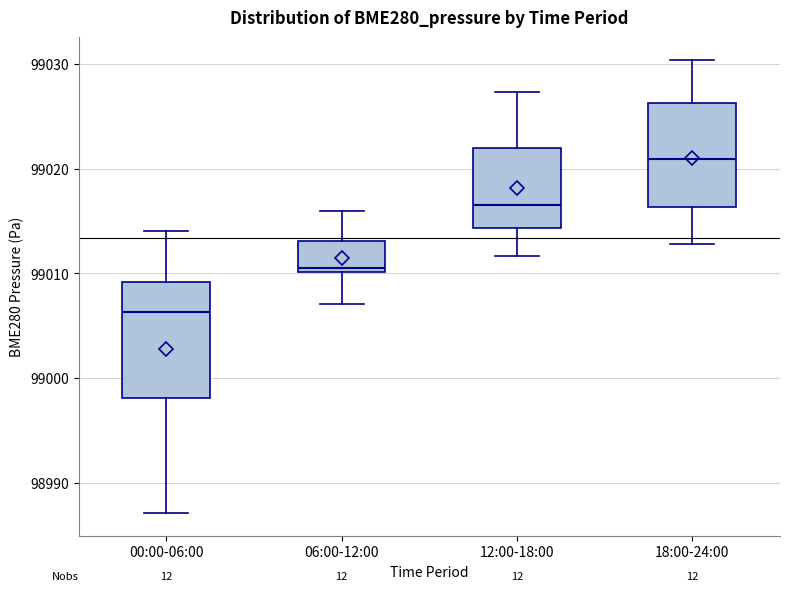

Which box has the lowest median line?

00:00-06:00